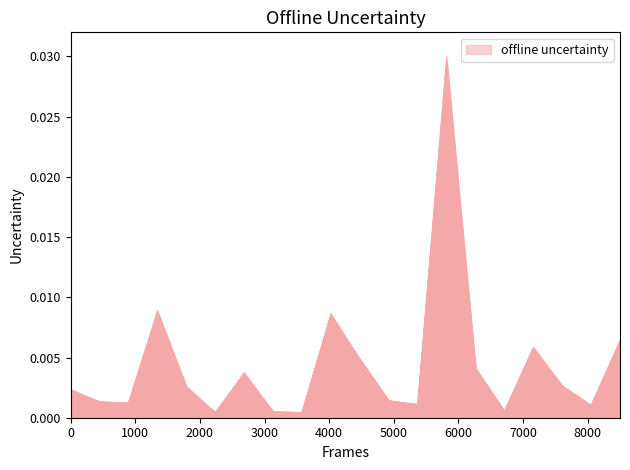

The value of Year 2011 at Bishop's Caundle is 0.0. True or false?

False